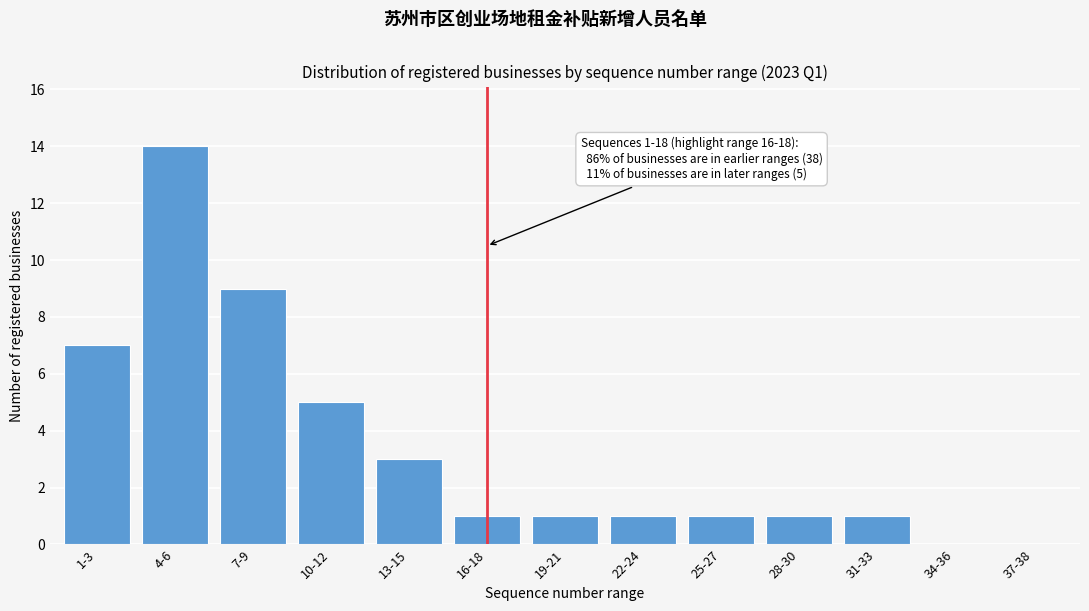

Reading left to right, what are all the values shown in this chart?

1-3=7	4-6=14	7-9=9	10-12=5	13-15=3	16-18=1	19-21=1	22-24=1	25-27=1	28-30=1	31-33=1	34-36=0	37-38=0